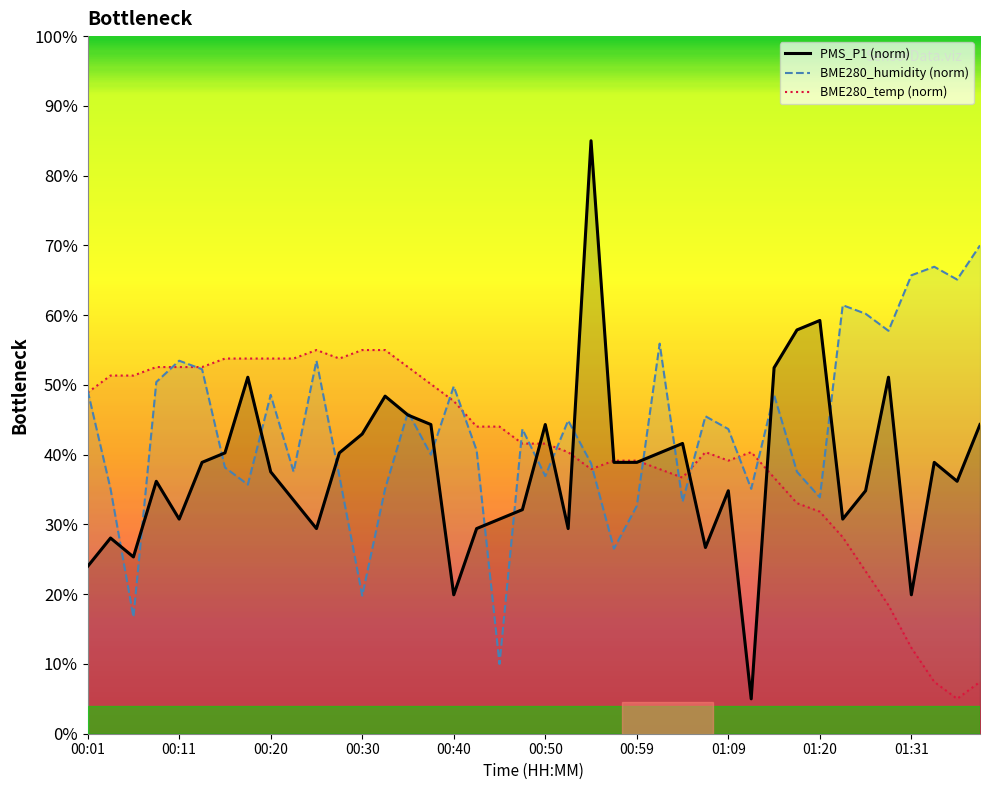

What is the minimum value for BME280_humidity (norm)?

10.0